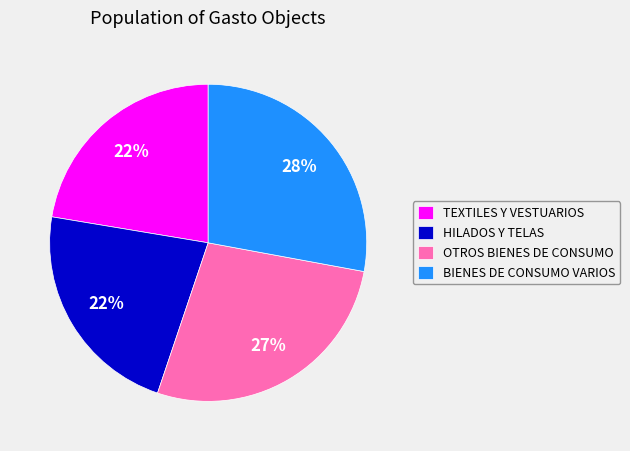

Is it true that BIENES DE CONSUMO VARIOS is 40% of the pie?

False